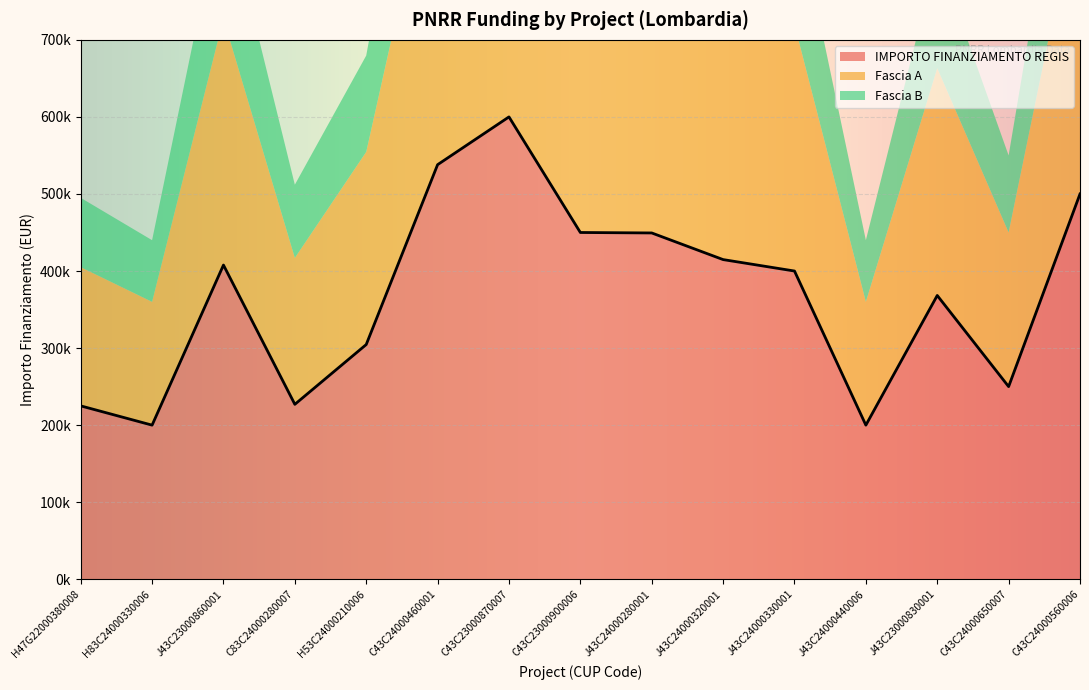

What is the difference between the maximum and minimum values in the Fascia B series?

160000.0